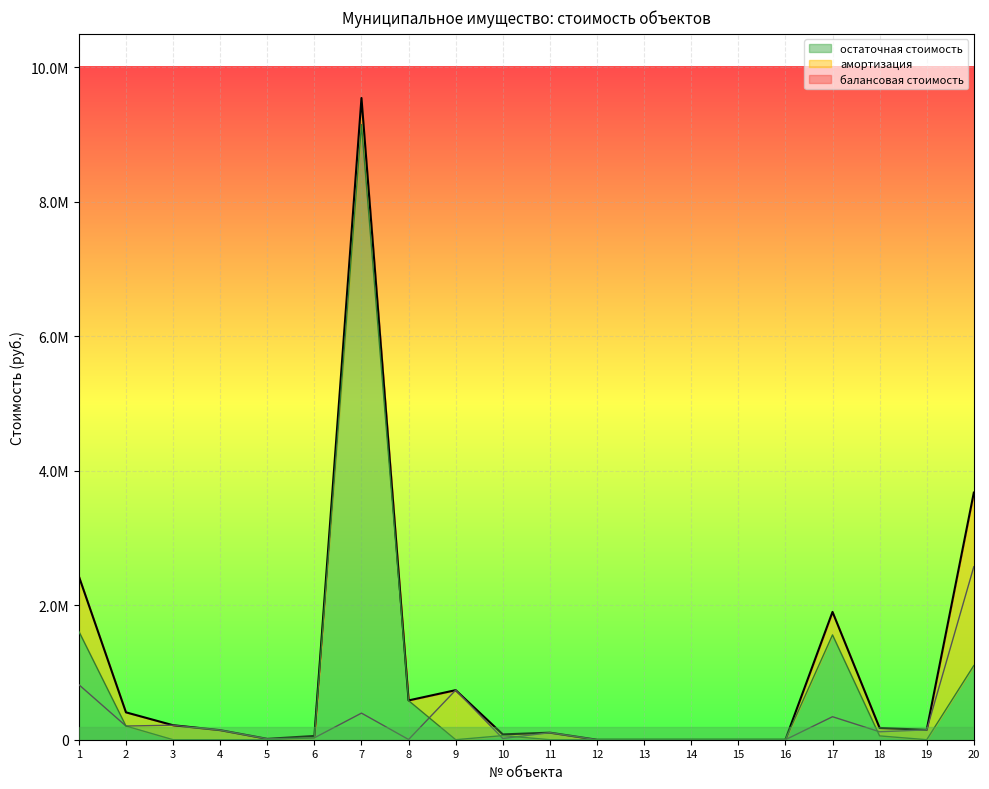

Rank the categories by остаточная стоимость value from lowest to highest.

3, 4, 5, 9, 11, 12, 13, 14, 15, 16, 19, 6, 18, 10, 2, 8, 20, 17, 1, 7